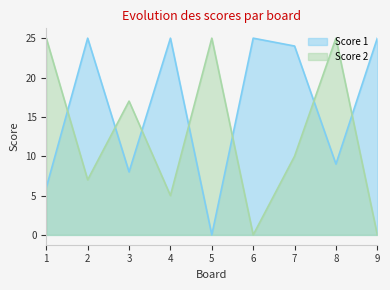

The value of Score 2 at 5 is 25. True or false?

True